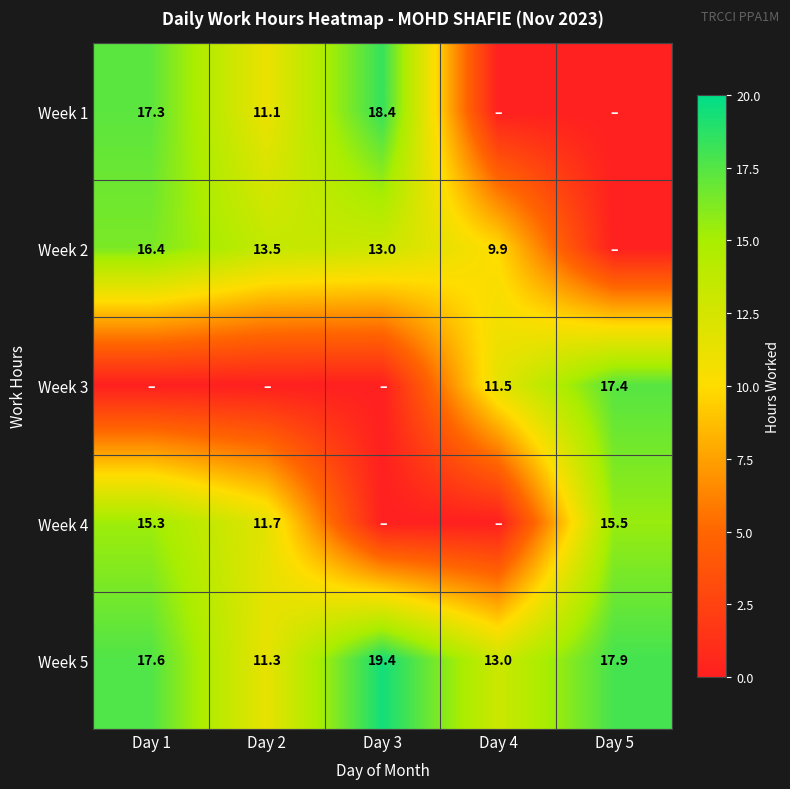

At which label is Week 5 closest to 15?

Day 4